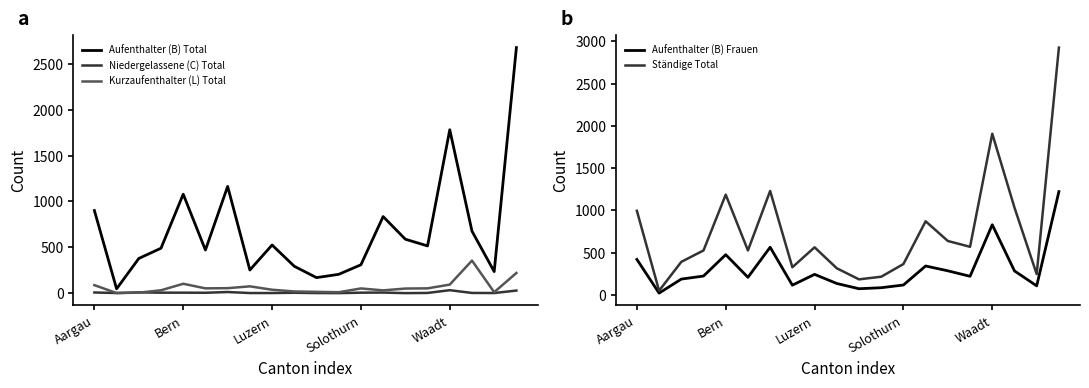

Which category has the highest value across all series?

19